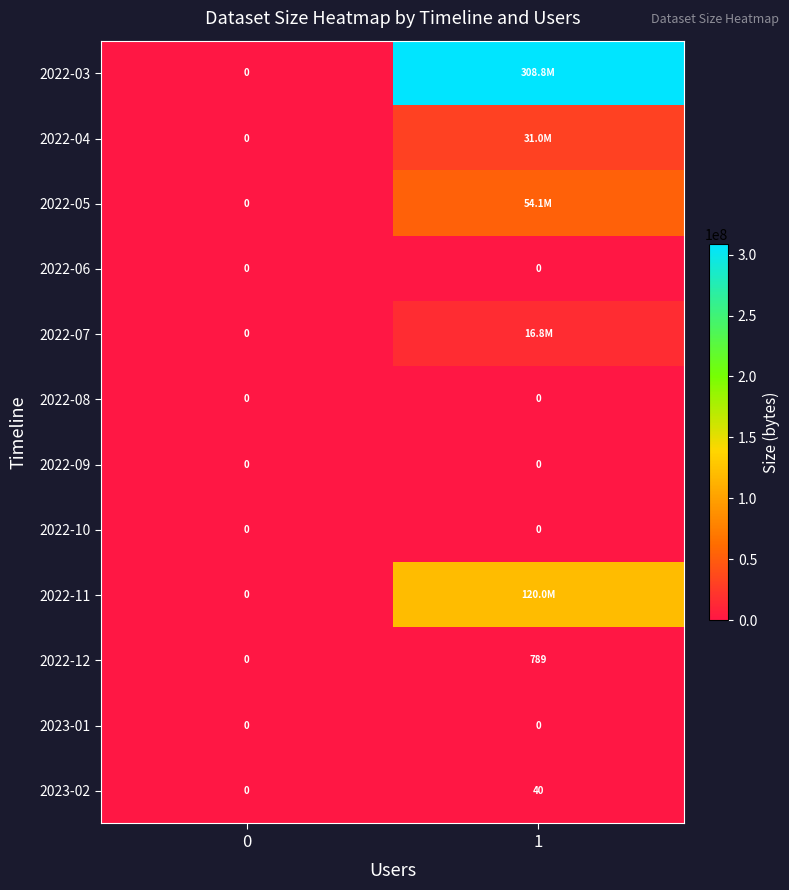

At how many categories does at least one series exceed 44081353?

1